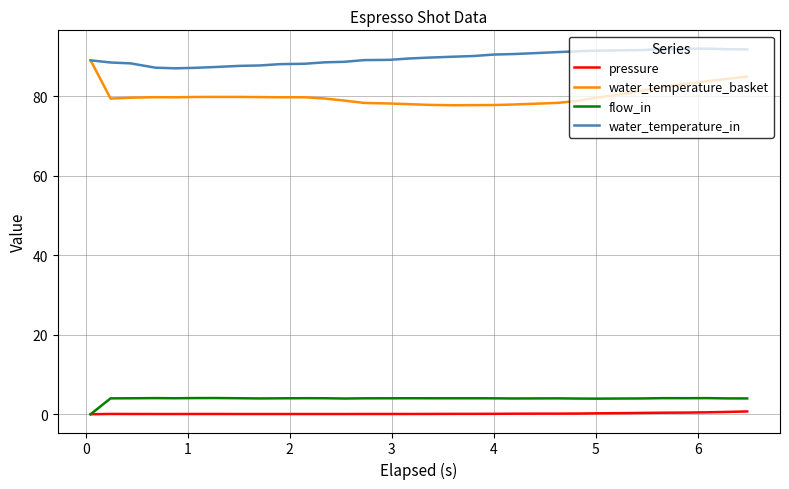

Which series has the largest total across all categories?

water_temperature_in